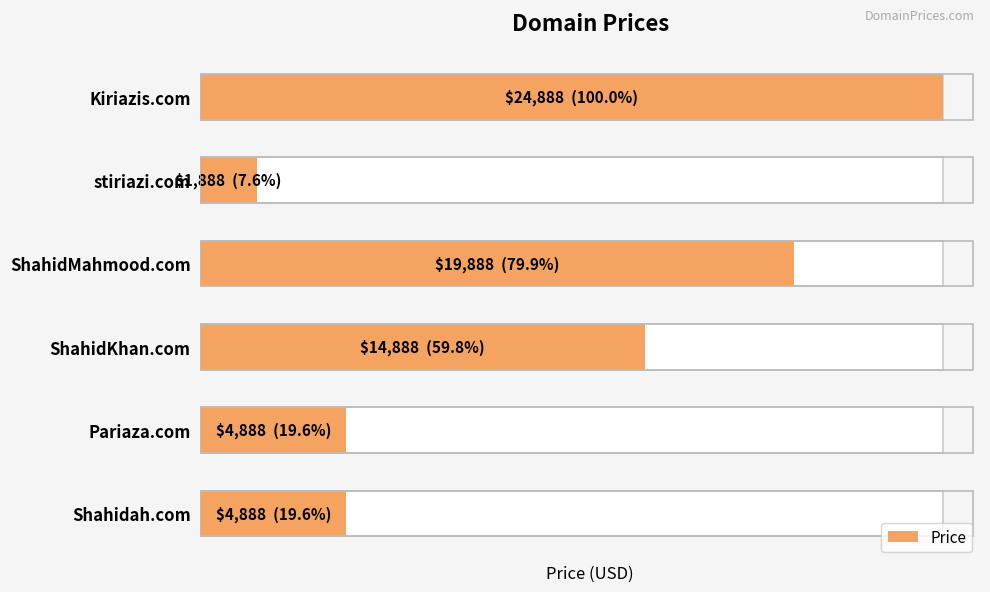

The chart shows a value of 3612 at ShahidKhan.com. True or false?

False